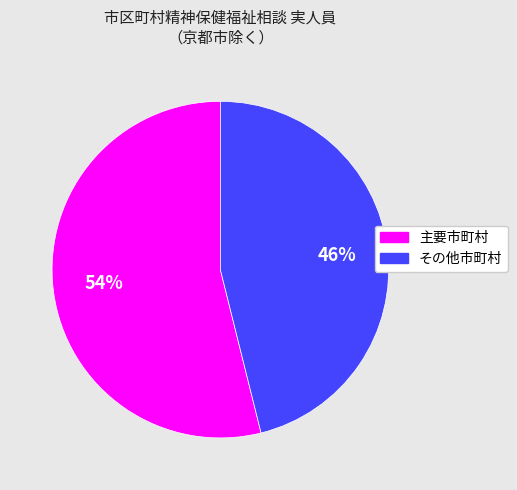

To the nearest percent, what is the difference between the largest and smallest slice percentages?

8%